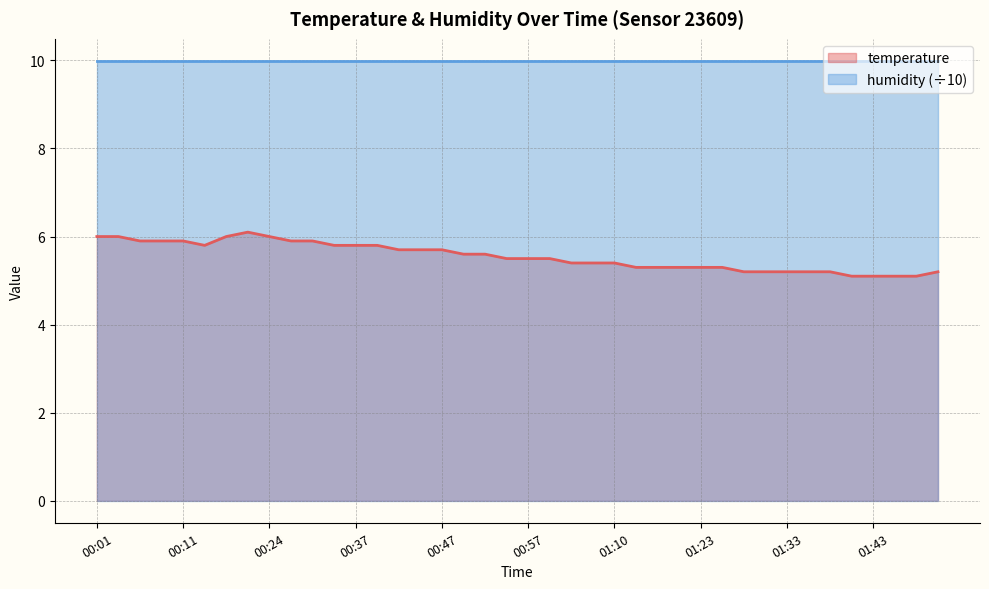

Between 00:22 and 00:19, which is larger?

00:22